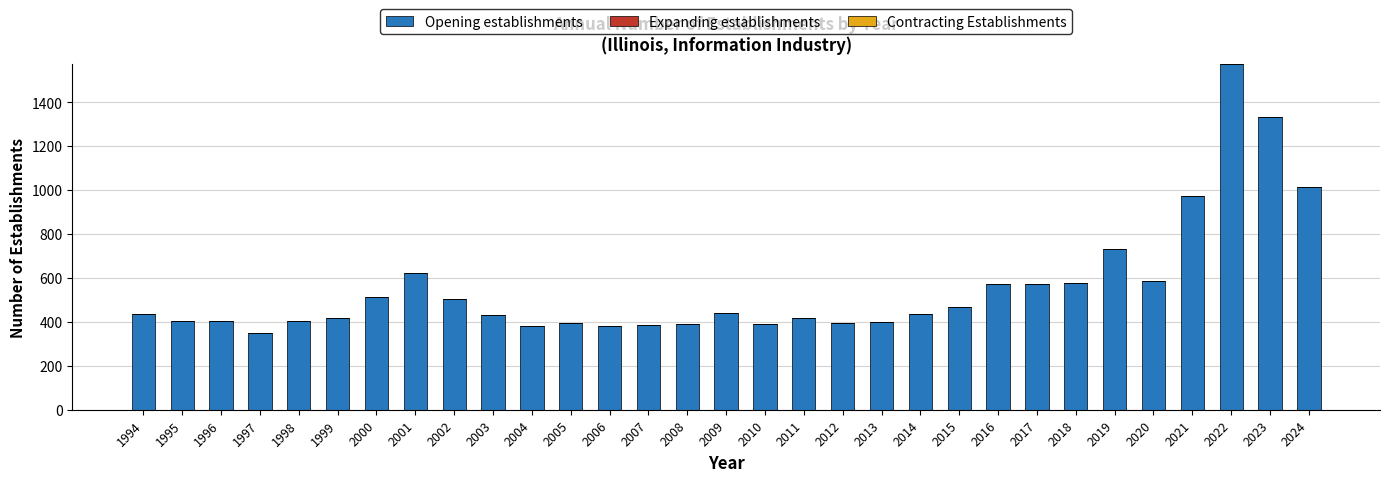

What is the change in value from 2003 to 2023?

+899